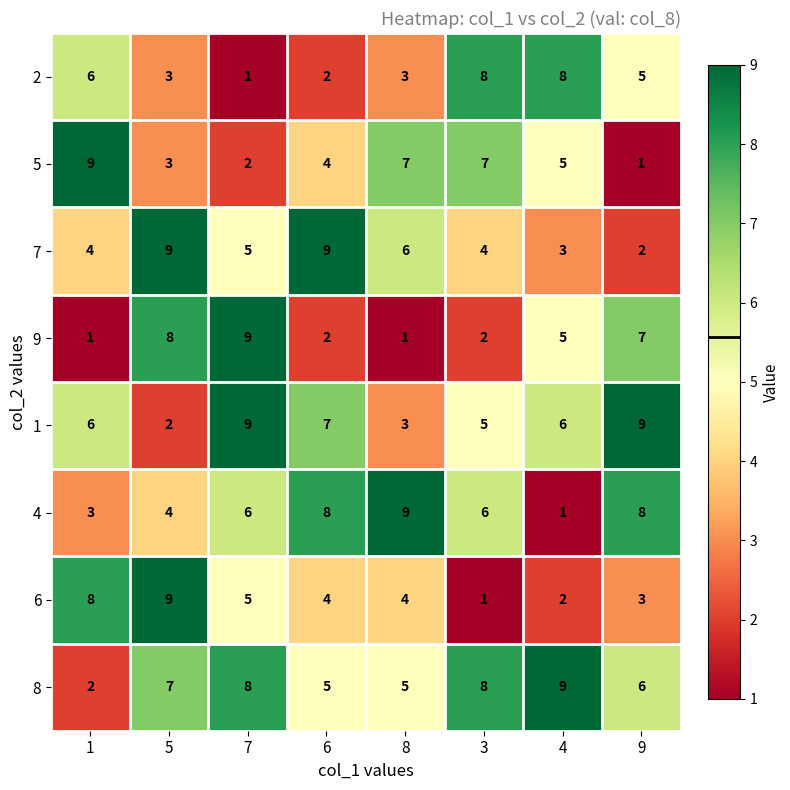

What is the greatest value displayed?

9